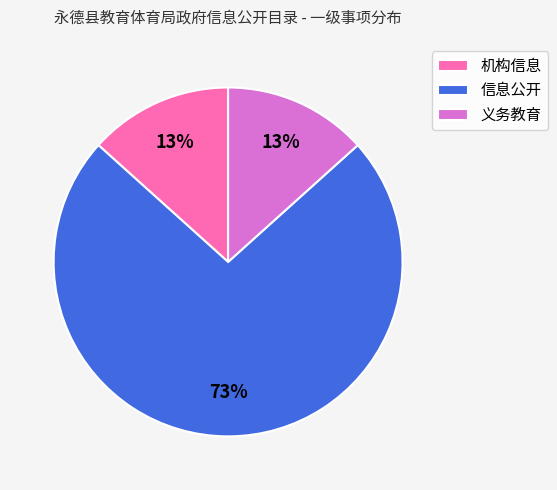

Combined, do 义务教育 and 机构信息 account for over 50%?

No